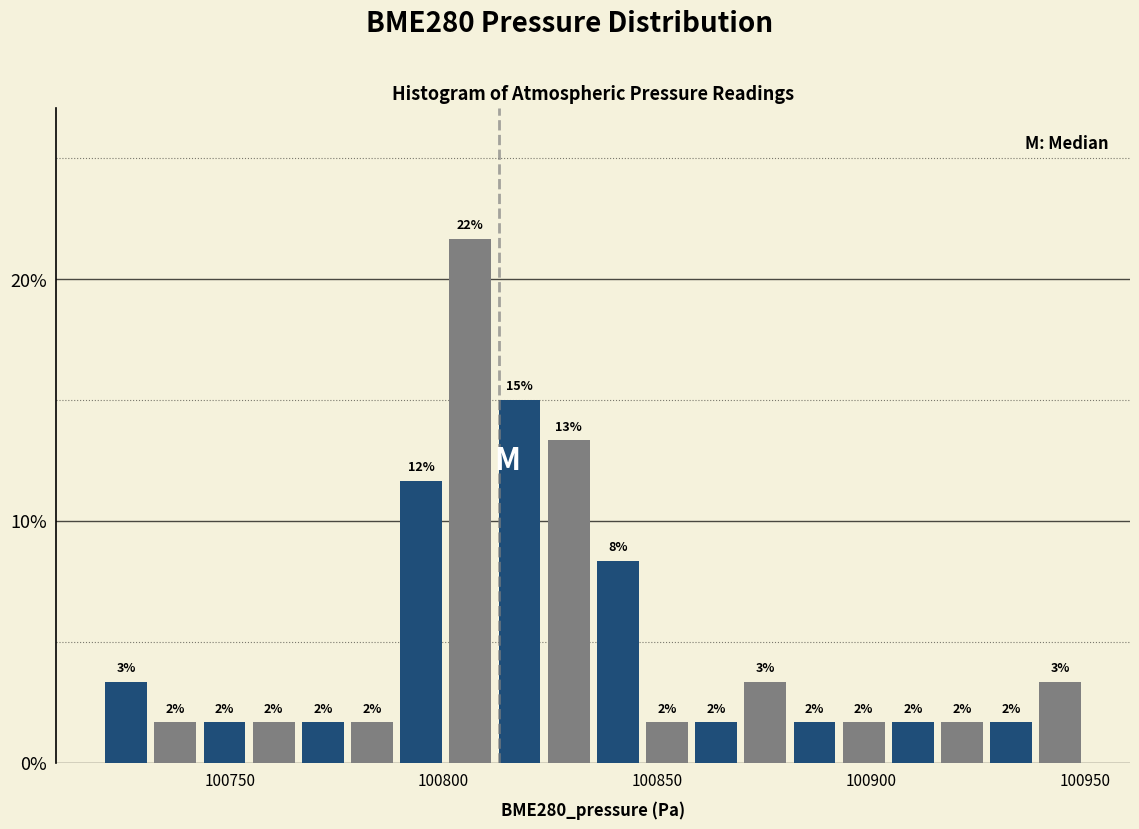

Read against the x-axis, roughly where is the centre of the tallest bar?

100805